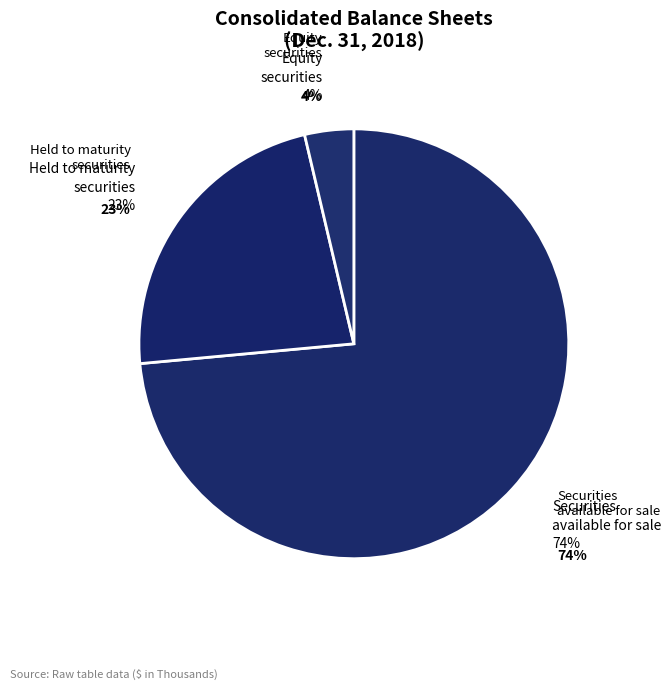

What portion of the pie excludes Securities available for sale, amortized cost?

26.5%